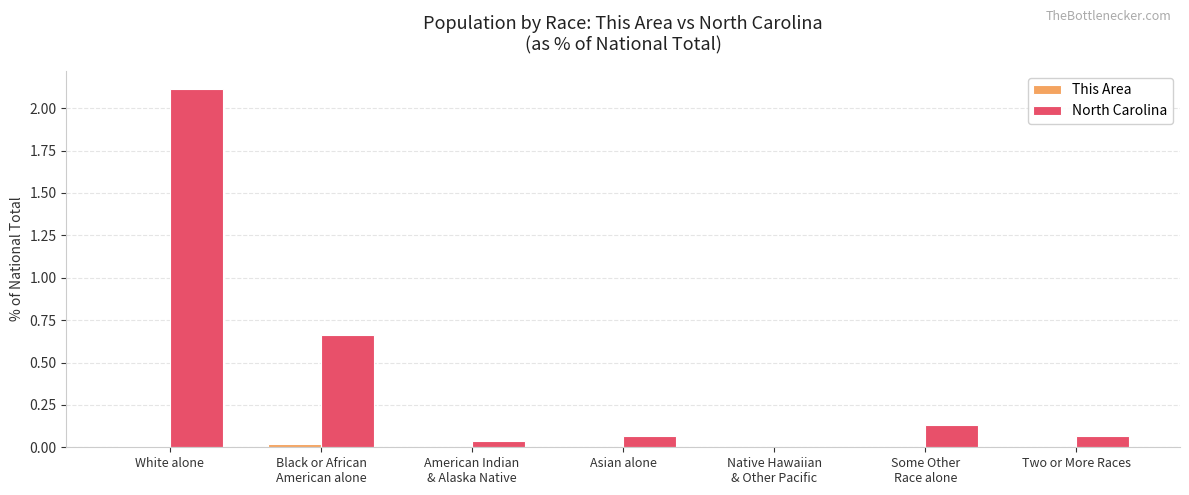

At which category is the sum across all series the highest?

White alone